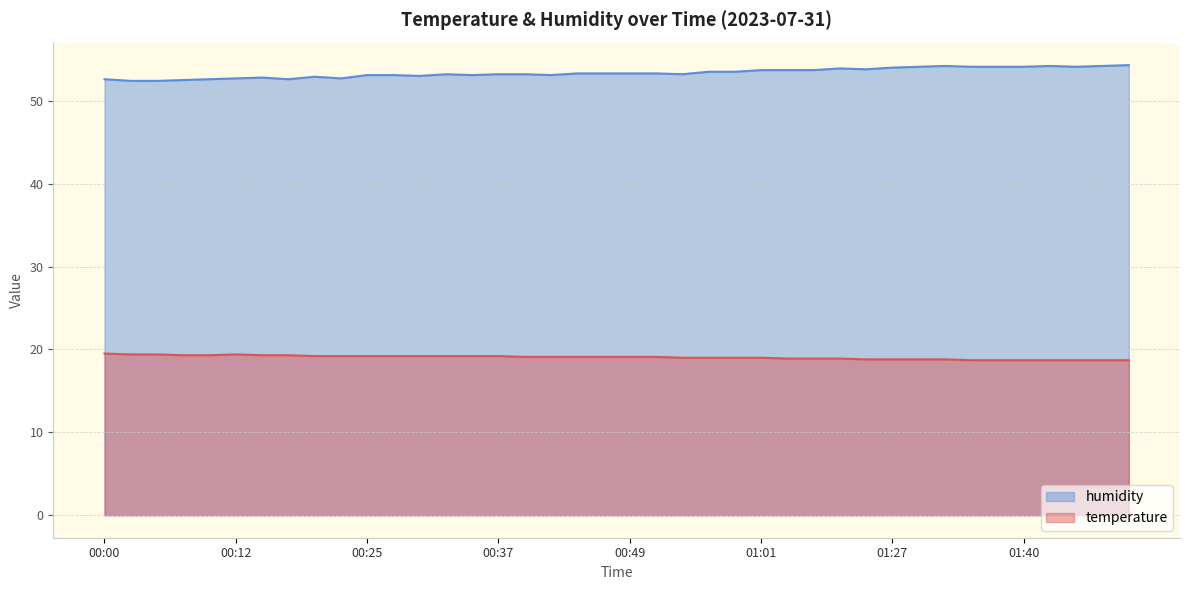

What is the minimum value for temperature?

18.7